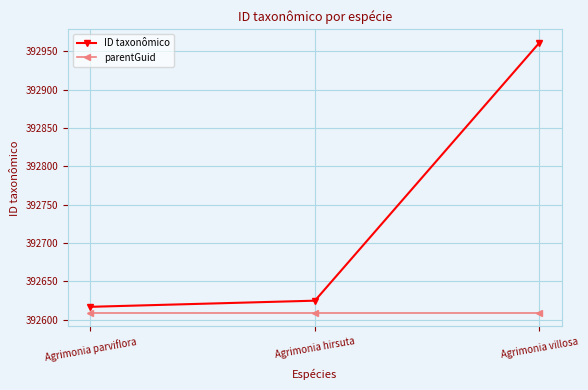

What are all the series names shown in the legend?

ID taxonômico, parentGuid